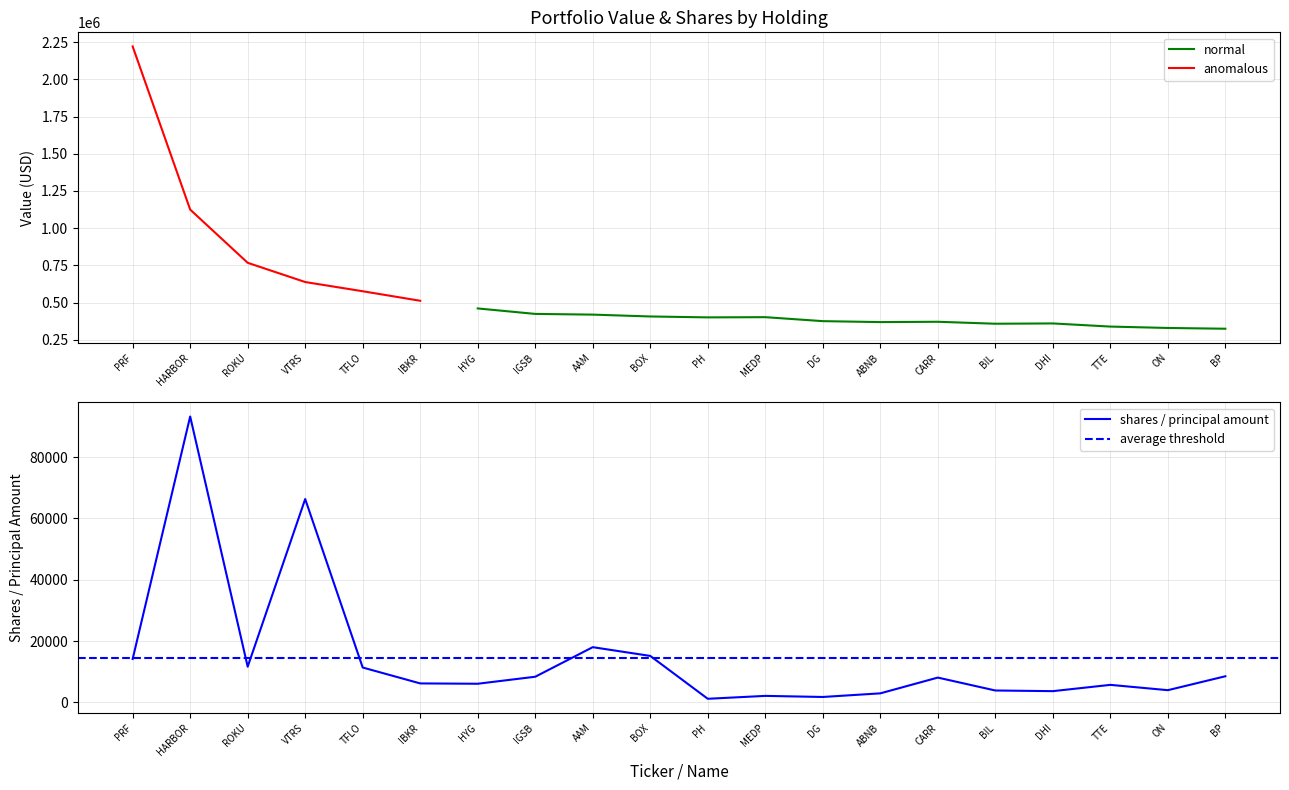

What is the label of the 4th point from the left?

VTRS